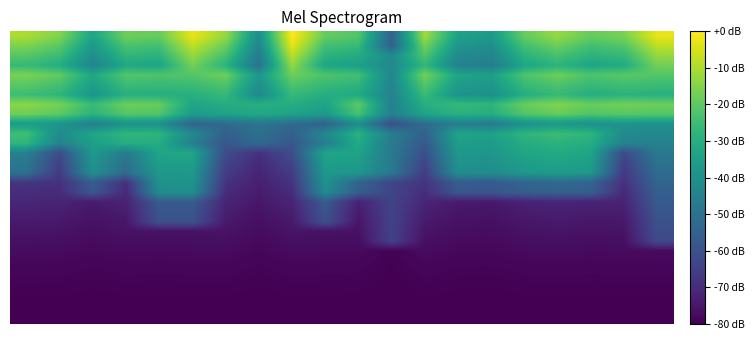

How many categories are shown in the chart?

20